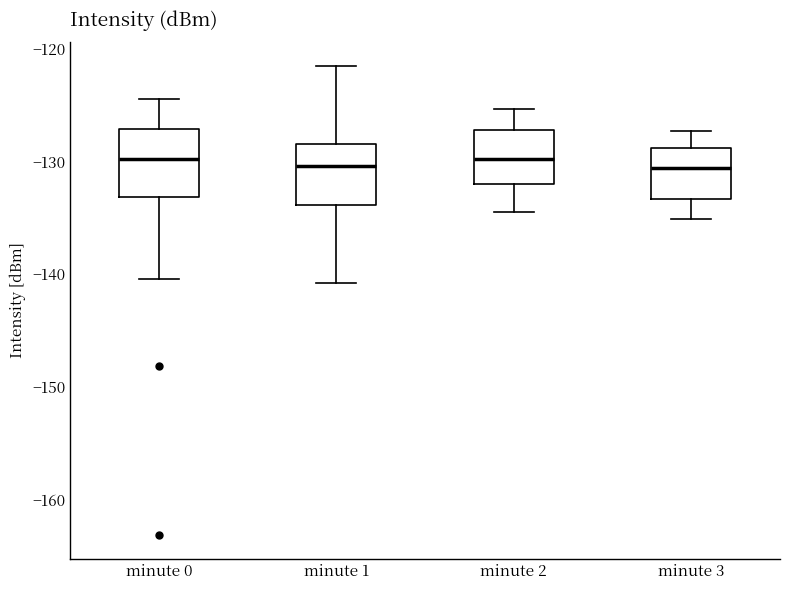

Reading left to right, read every box against the y-axis: the position of its median line, the range the box covers, and the ends of its whiskers. The values are not printed on the chart, so give them approximately, as read against the axis.

minute 0: median -130, box -133 to -127, whiskers -140 to -124
minute 1: median -130, box -134 to -128, whiskers -141 to -122
minute 2: median -130, box -132 to -127, whiskers -134 to -125
minute 3: median -131, box -133 to -129, whiskers -135 to -127